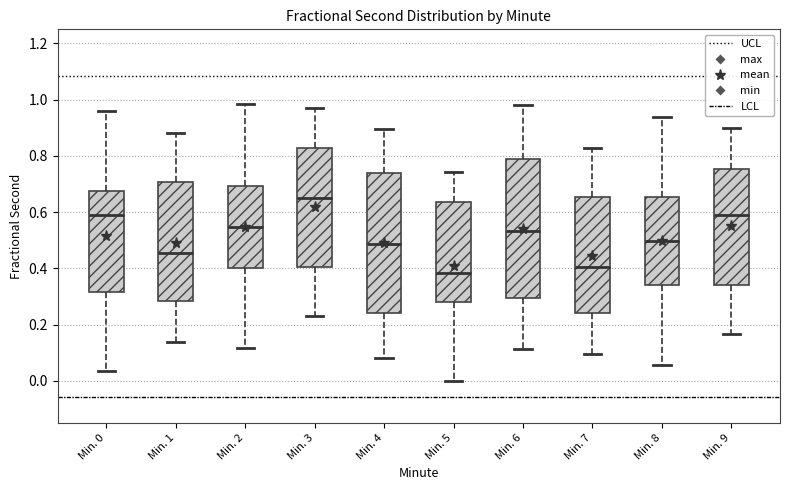

Which box's median line is the highest?

Min. 3